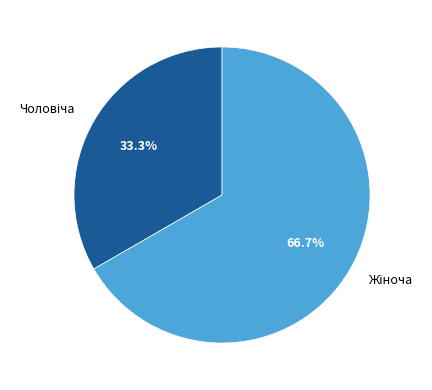

Does any single category account for the majority?

Yes